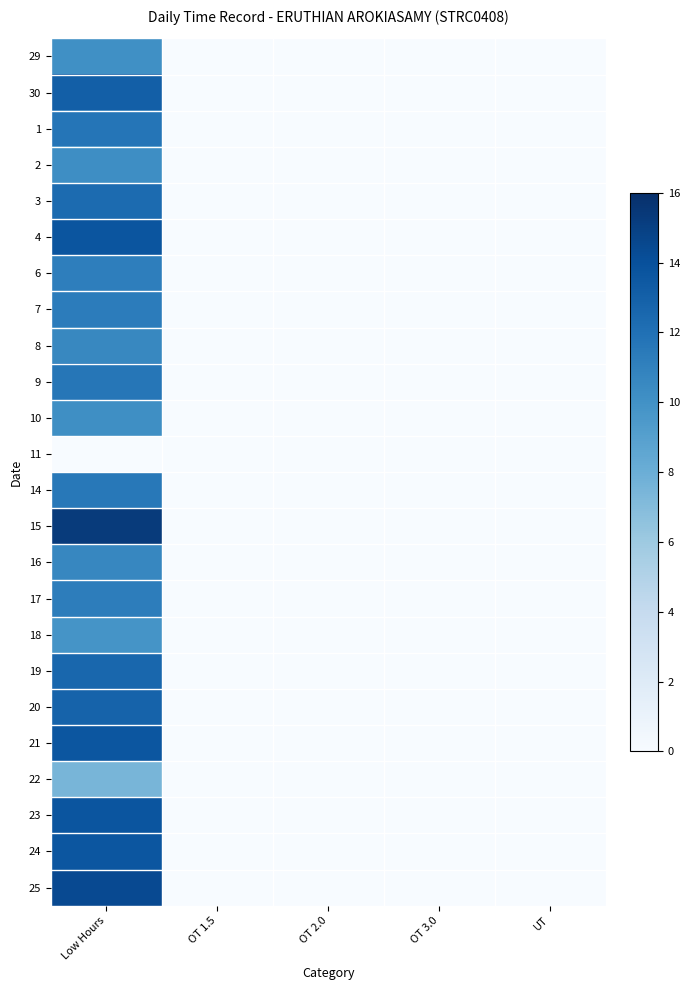

Reading right to left, transcribe all the data shown in this chart.

29: UT=0.0	OT 3.0=0.0	OT 2.0=0.0	OT 1.5=0.0	Low Hours=10.1
30: UT=0.0	OT 3.0=0.0	OT 2.0=0.0	OT 1.5=0.0	Low Hours=13.1
1: UT=0.0	OT 3.0=0.0	OT 2.0=0.0	OT 1.5=0.0	Low Hours=11.7
2: UT=0.0	OT 3.0=0.0	OT 2.0=0.0	OT 1.5=0.0	Low Hours=10.2
3: UT=0.0	OT 3.0=0.0	OT 2.0=0.0	OT 1.5=0.0	Low Hours=12.3
4: UT=0.0	OT 3.0=0.0	OT 2.0=0.0	OT 1.5=0.0	Low Hours=13.7
6: UT=0.0	OT 3.0=0.0	OT 2.0=0.0	OT 1.5=0.0	Low Hours=11.2
7: UT=0.0	OT 3.0=0.0	OT 2.0=0.0	OT 1.5=0.0	Low Hours=11.3
8: UT=0.0	OT 3.0=0.0	OT 2.0=0.0	OT 1.5=0.0	Low Hours=10.6
9: UT=0.0	OT 3.0=0.0	OT 2.0=0.0	OT 1.5=0.0	Low Hours=11.6
10: UT=0.0	OT 3.0=0.0	OT 2.0=0.0	OT 1.5=0.0	Low Hours=10.2
11: UT=0.0	OT 3.0=0.0	OT 2.0=0.0	OT 1.5=0.0	Low Hours=0.0
14: UT=0.0	OT 3.0=0.0	OT 2.0=0.0	OT 1.5=0.0	Low Hours=11.5
15: UT=0.0	OT 3.0=0.0	OT 2.0=0.0	OT 1.5=0.0	Low Hours=15.3
16: UT=0.0	OT 3.0=0.0	OT 2.0=0.0	OT 1.5=0.0	Low Hours=10.7
17: UT=0.0	OT 3.0=0.0	OT 2.0=0.0	OT 1.5=0.0	Low Hours=11.2
18: UT=0.0	OT 3.0=0.0	OT 2.0=0.0	OT 1.5=0.0	Low Hours=9.8
19: UT=0.0	OT 3.0=0.0	OT 2.0=0.0	OT 1.5=0.0	Low Hours=12.6
20: UT=0.0	OT 3.0=0.0	OT 2.0=0.0	OT 1.5=0.0	Low Hours=12.8
21: UT=0.0	OT 3.0=0.0	OT 2.0=0.0	OT 1.5=0.0	Low Hours=13.7
22: UT=0.0	OT 3.0=0.0	OT 2.0=0.0	OT 1.5=0.0	Low Hours=7.5
23: UT=0.0	OT 3.0=0.0	OT 2.0=0.0	OT 1.5=0.0	Low Hours=13.7
24: UT=0.0	OT 3.0=0.0	OT 2.0=0.0	OT 1.5=0.0	Low Hours=13.7
25: UT=0.0	OT 3.0=0.0	OT 2.0=0.0	OT 1.5=0.0	Low Hours=14.4